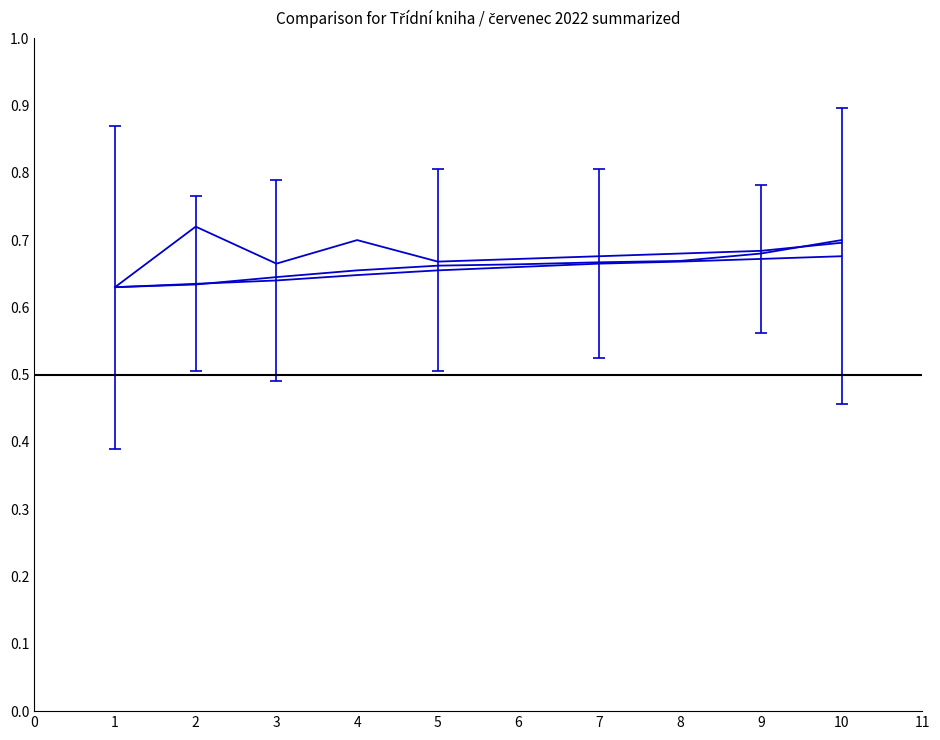

The value of Pořadí lekce (trend) at 5 is 0.1. True or false?

False